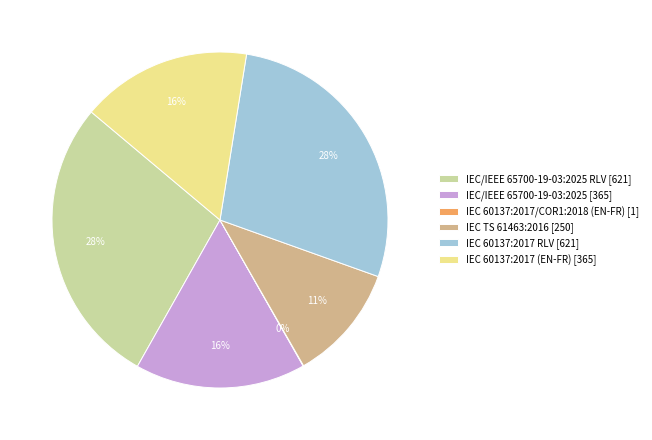

Is the sum of IEC 60137:2017 (EN-FR) [365] and IEC/IEEE 65700-19-03:2025 RLV [621] greater than half?

No